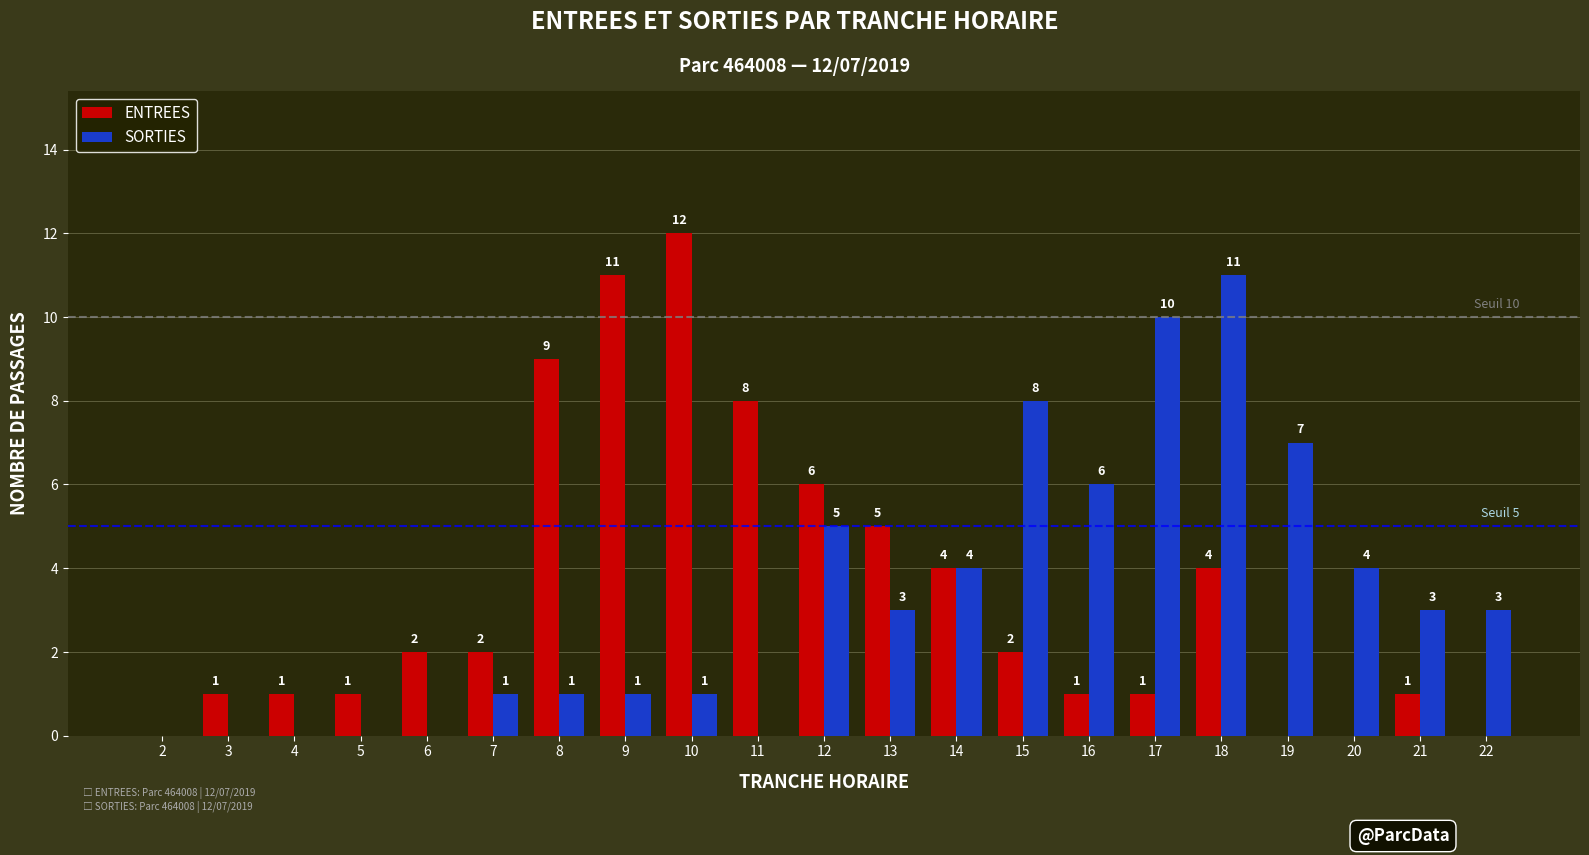

What is the sum of all ENTREES values?

71